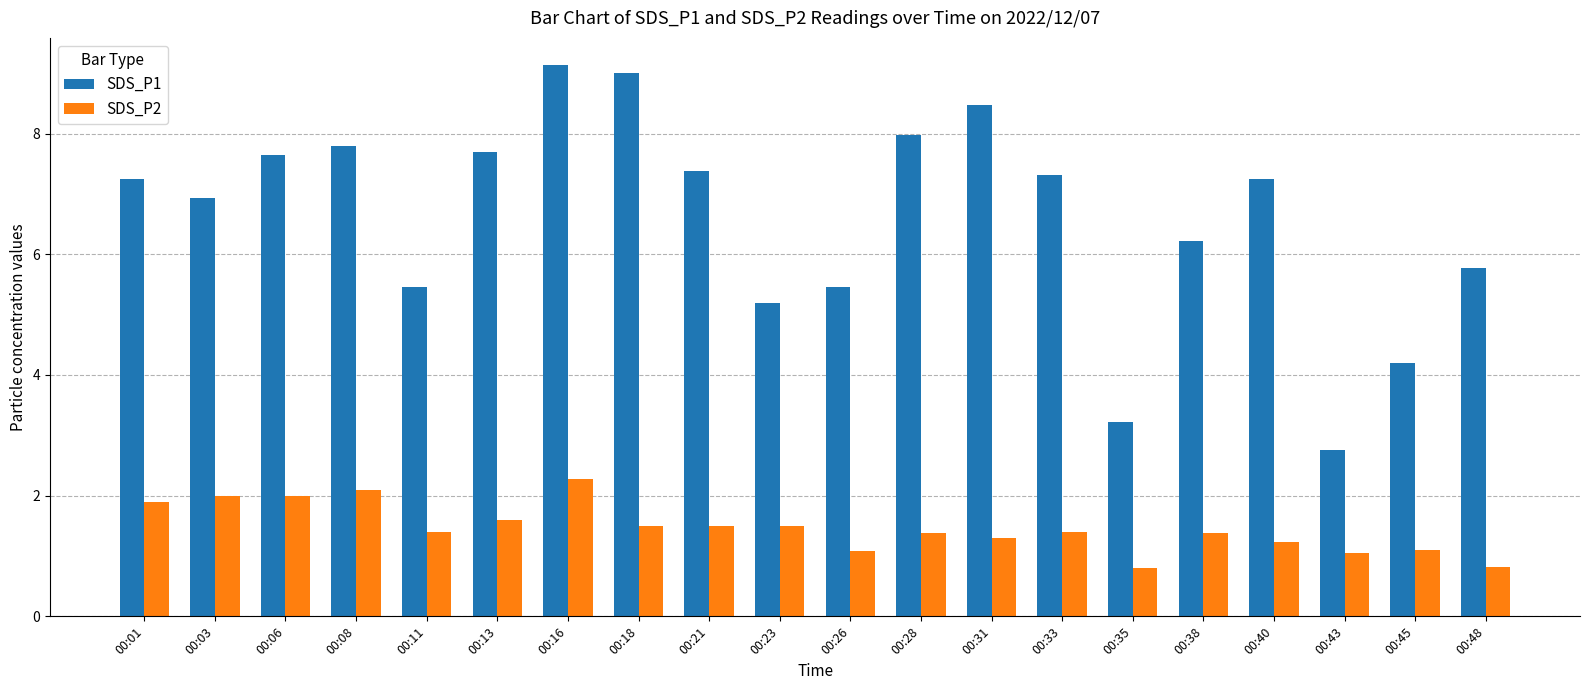

The SDS_P2 series shows 1.4 at 00:11. True or false?

True